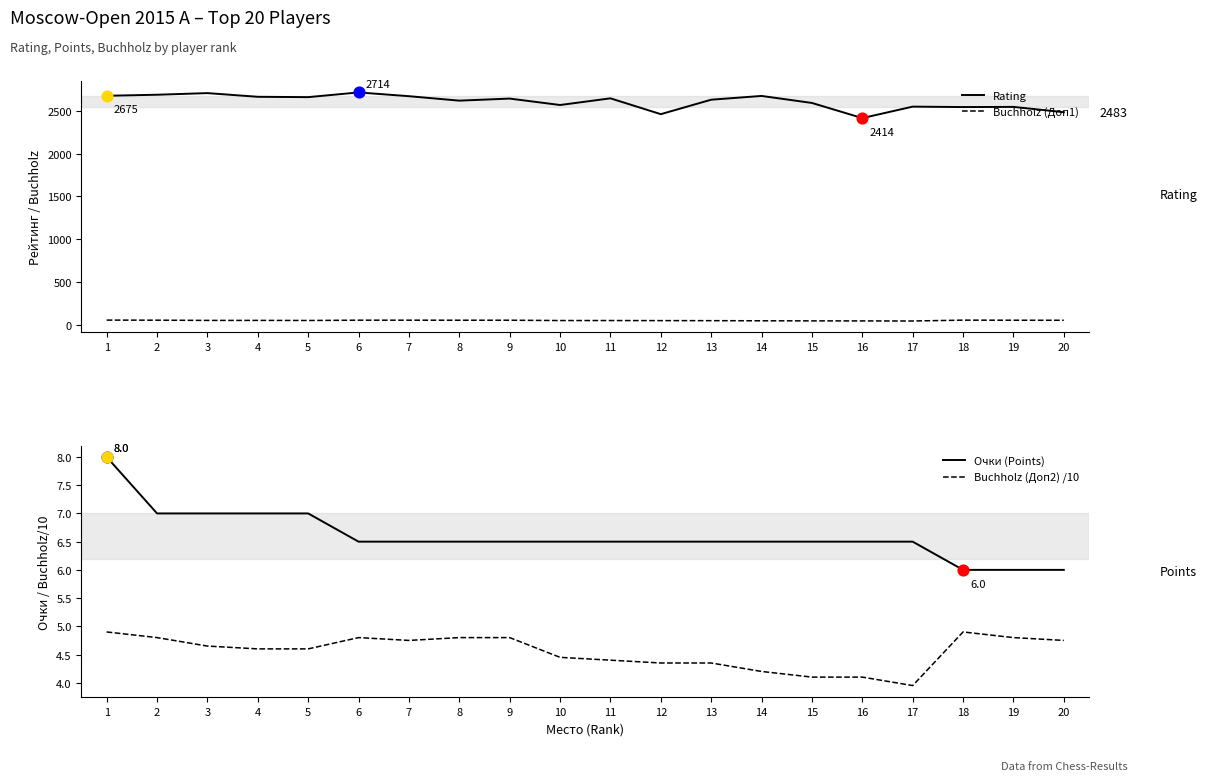

Which series reaches the maximum Y coordinate?

Rating